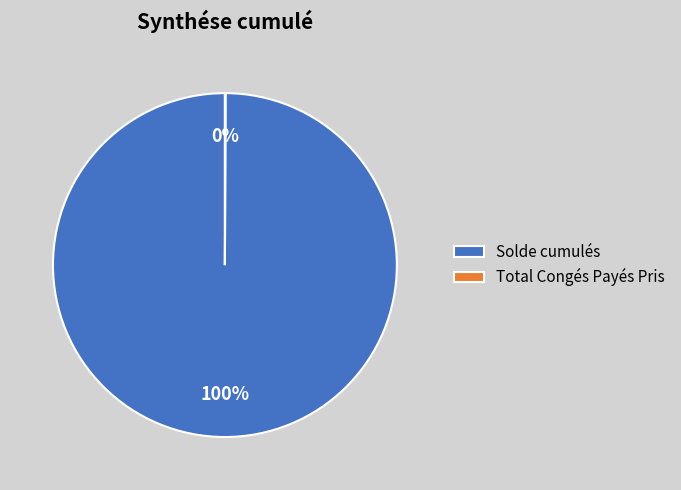

Is there any slice that represents more than half of the pie?

Yes